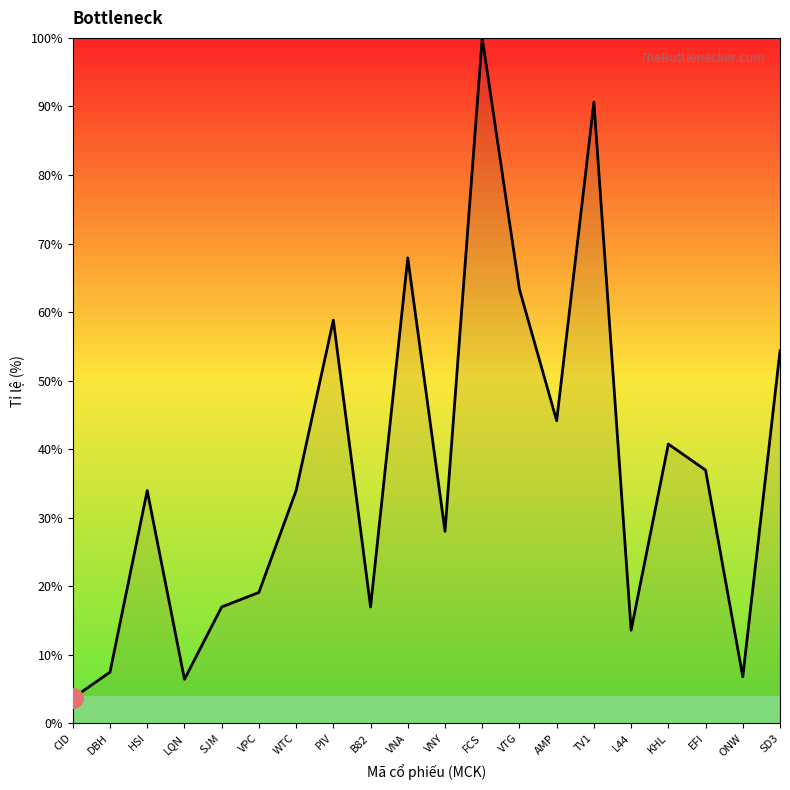

What is the change in value from WTC to EFI?

+3.0